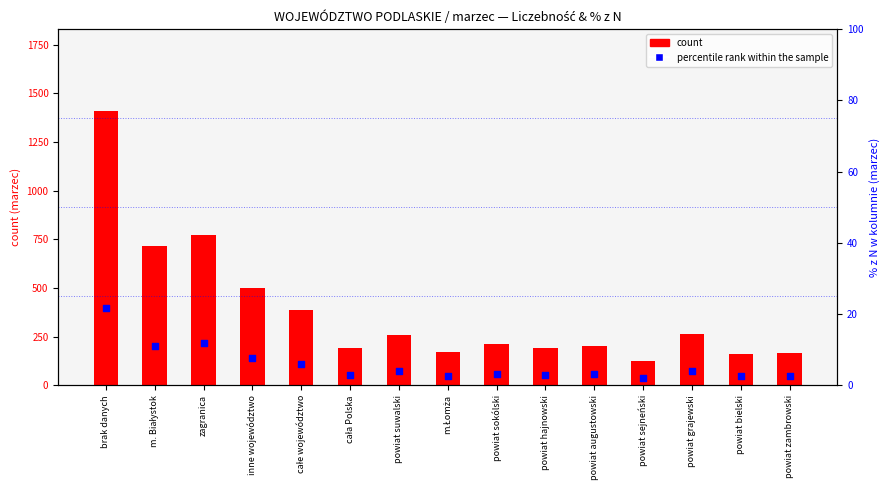

Which series has the largest total across all categories?

count